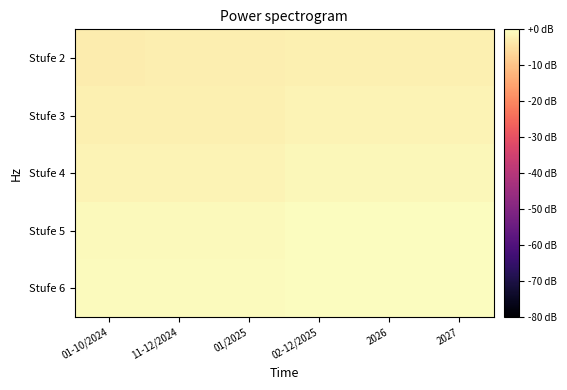

What is the smallest value displayed?

-3.0